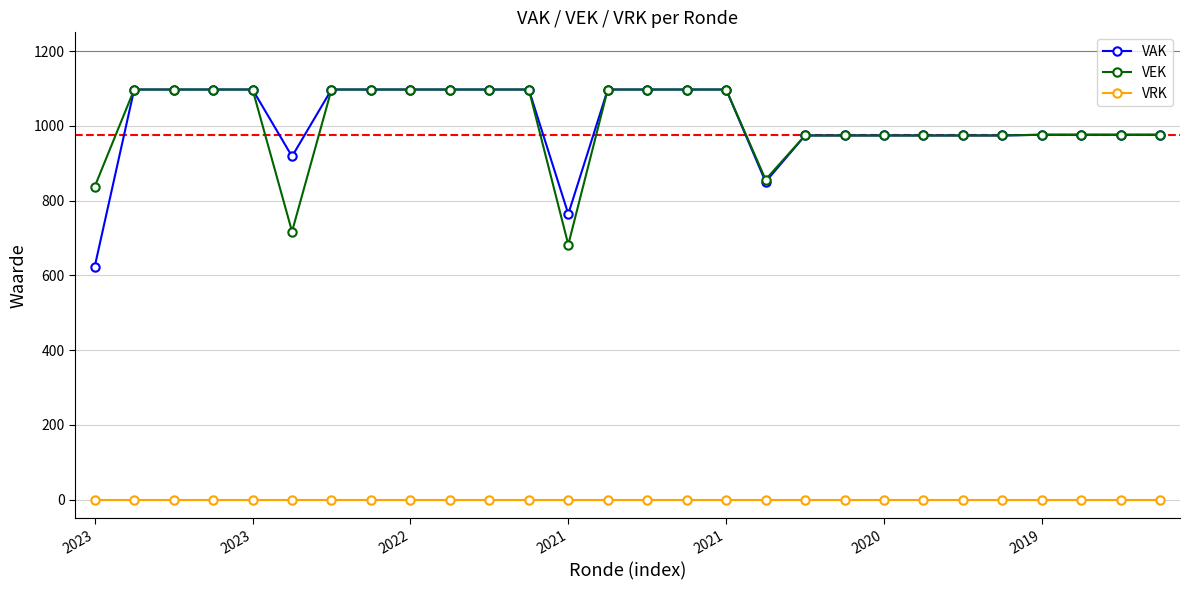

What is the maximum value for VEK?

1097